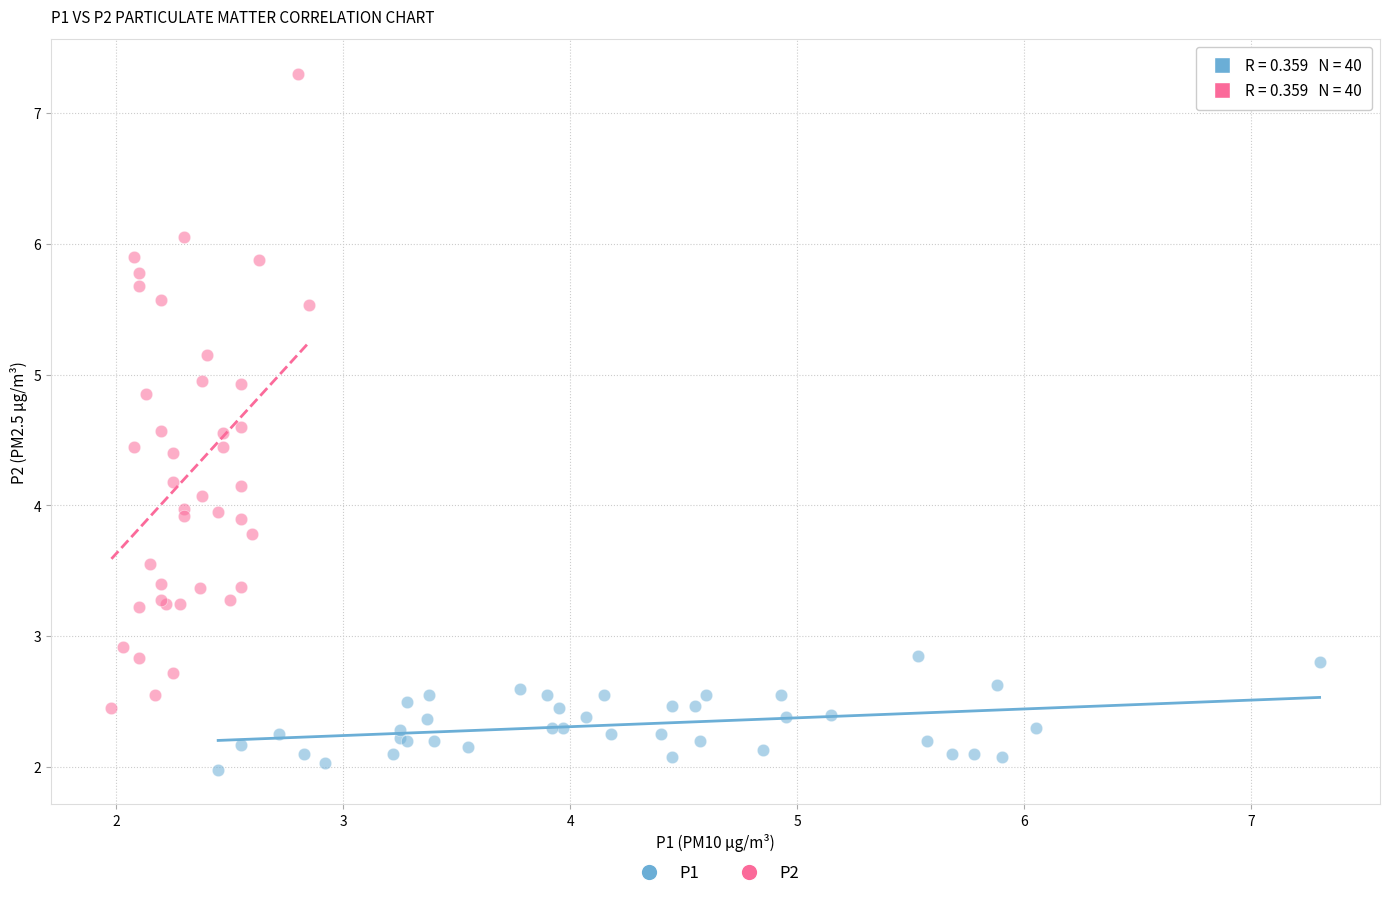

Which series reaches the minimum Y coordinate?

P1